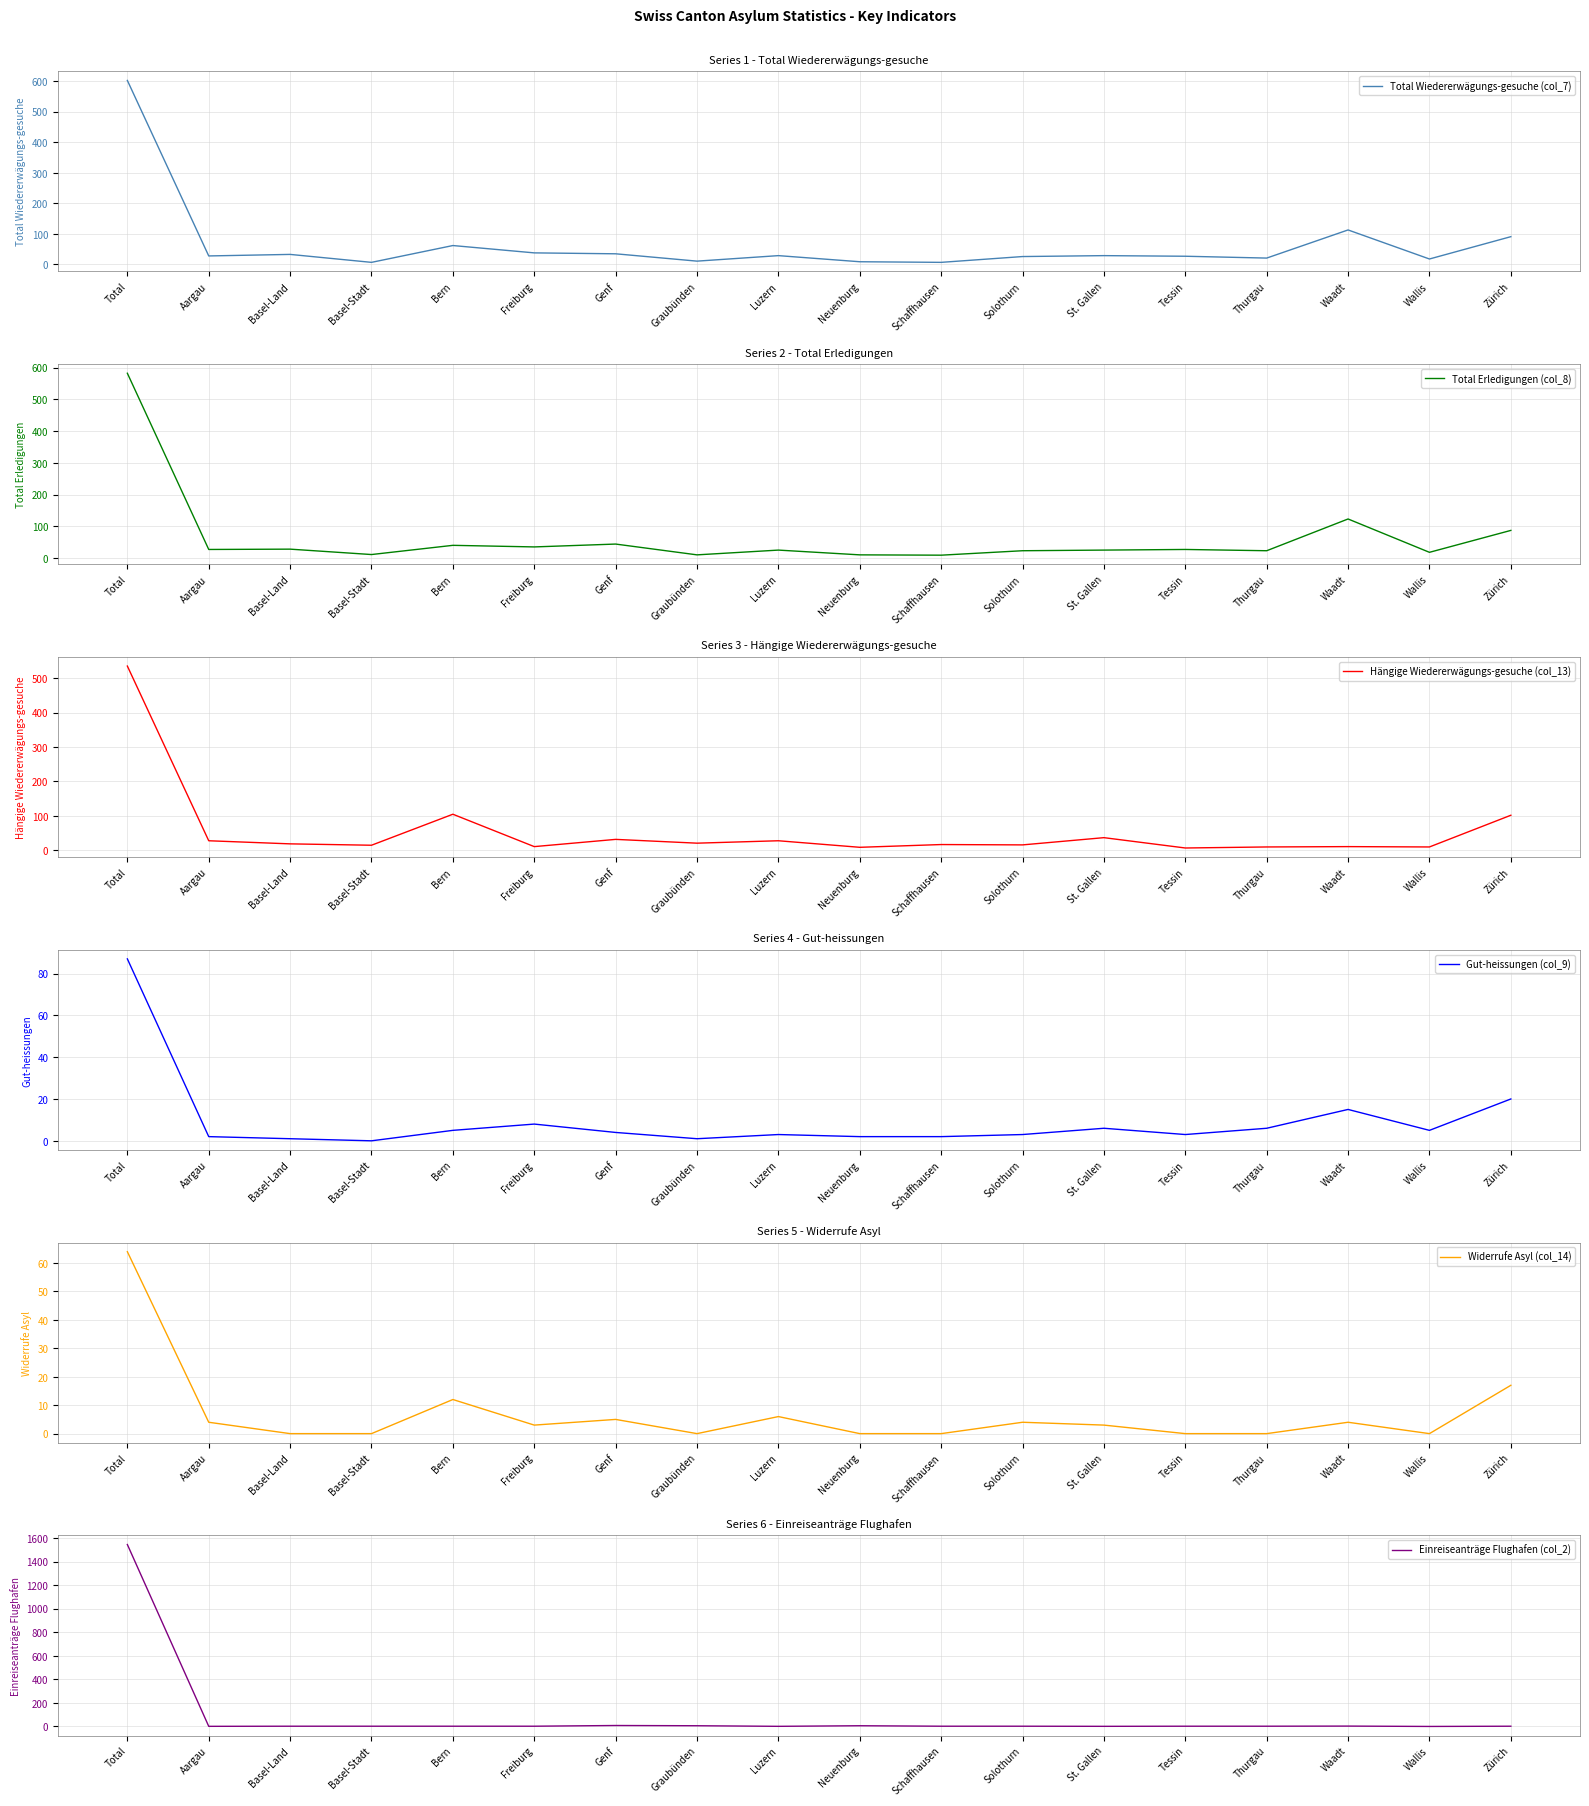

What is the difference between the second highest and second lowest values in the Einreiseanträge Flughafen (col_2) series?

7